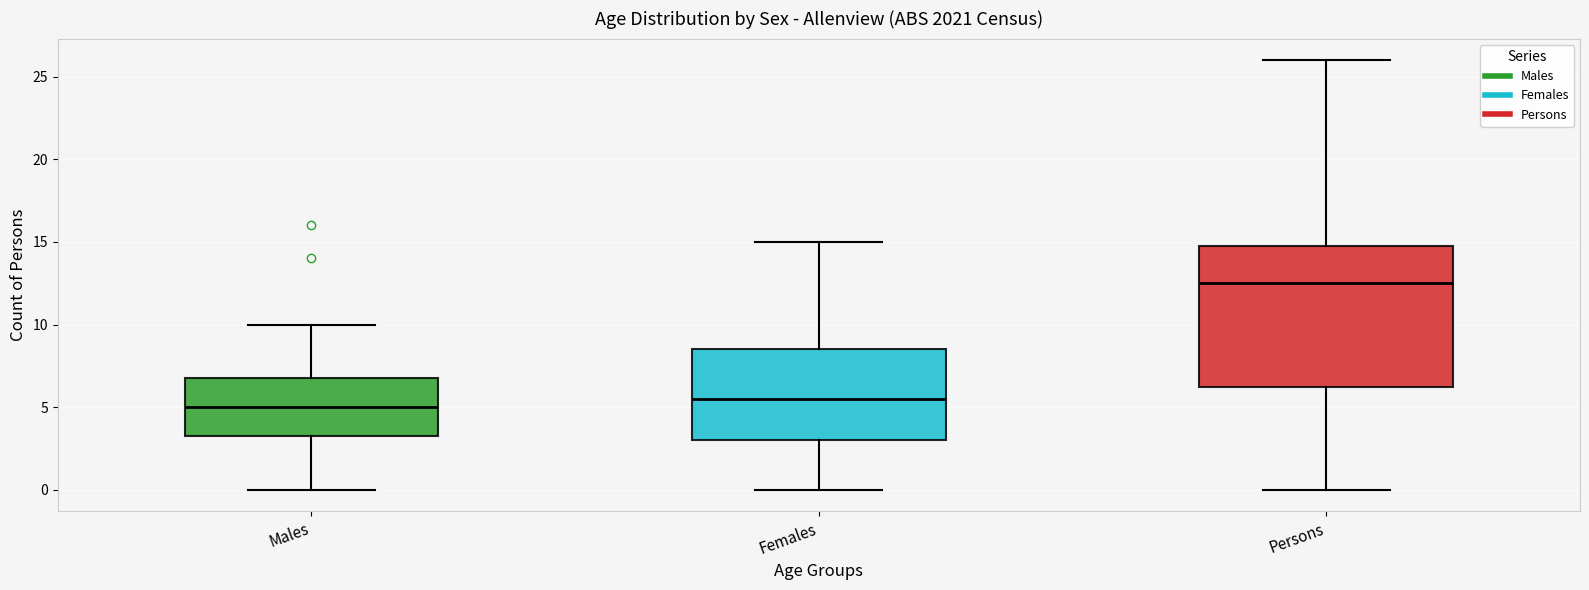

Reading left to right, transcribe this box plot: for each box, give where its median line is, the range the box spans, and where its two whiskers end, as read against the y-axis. The values are not printed on the chart, so give them approximately, as read against the axis.

Males: median 5.0, box 3.5 to 7.0, whiskers 0.0 to 10.0
Females: median 5.5, box 3.0 to 8.5, whiskers 0.0 to 15.0
Persons: median 12.5, box 6.5 to 15.0, whiskers 0.0 to 26.0